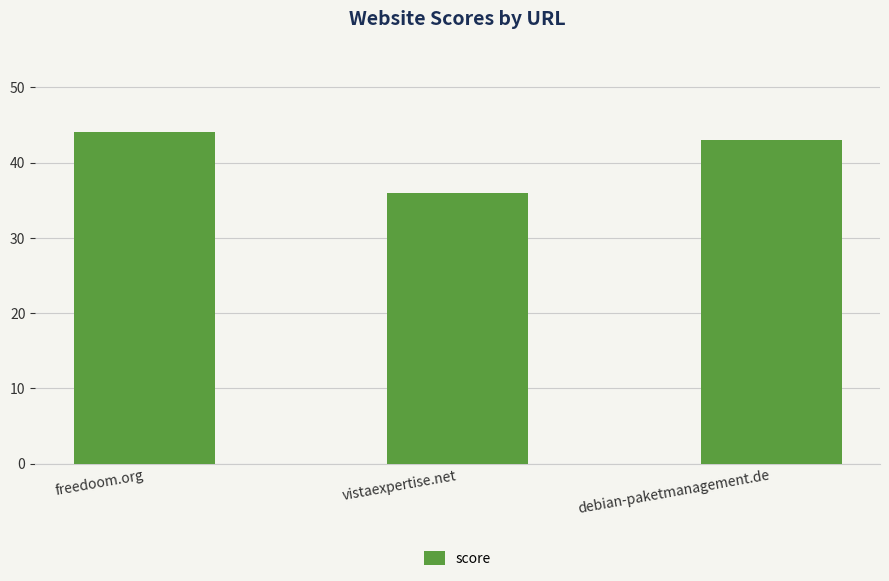

Is it true that the value at freedoom.org is 25?

False